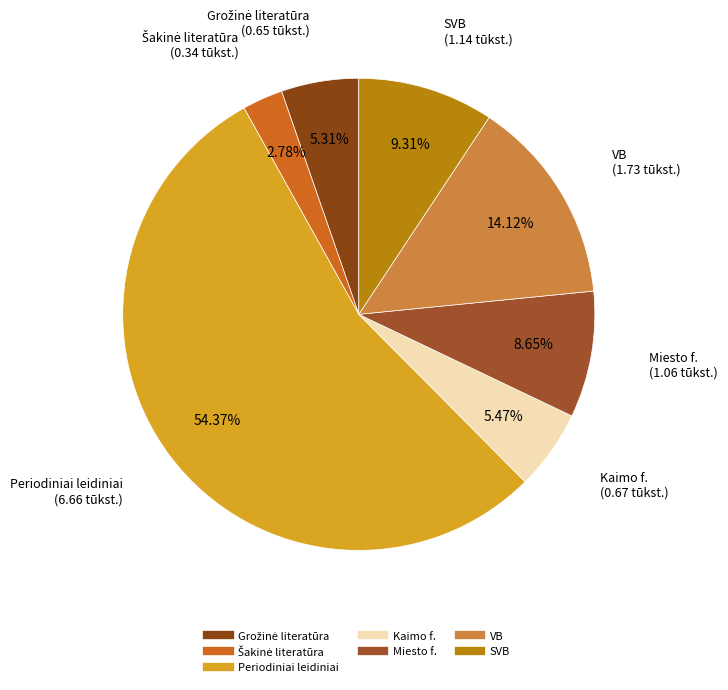

To the nearest percent, what is the difference between the VB and Miesto f. slice percentages?

5%